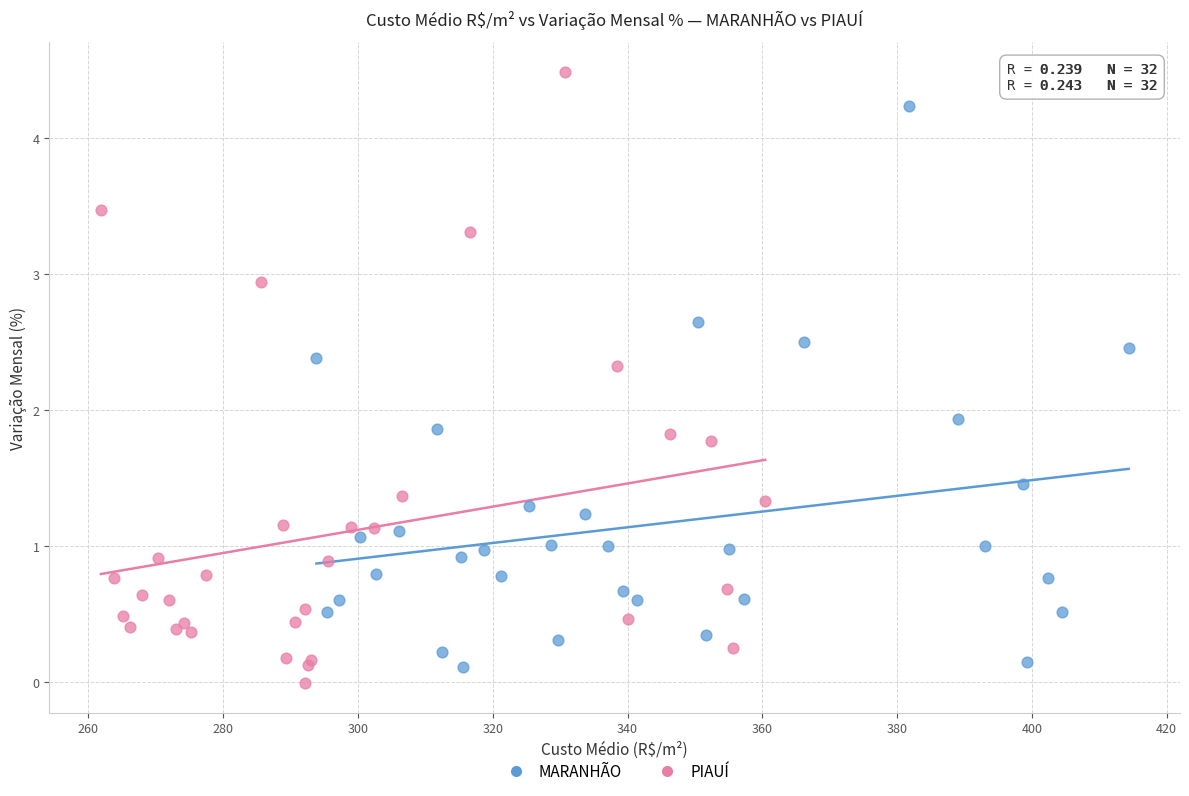

Which series has the largest Y range (max minus min)?

PIAUÍ